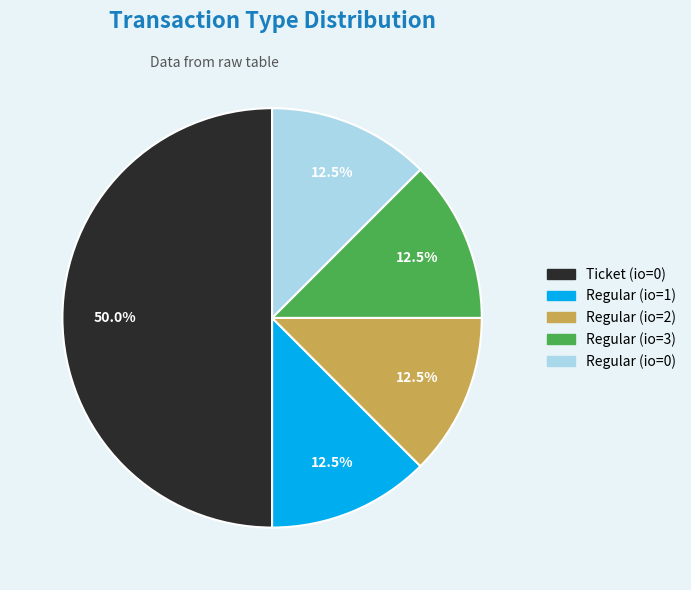

How much of the chart is everything except Regular (io=1)?

87.5%